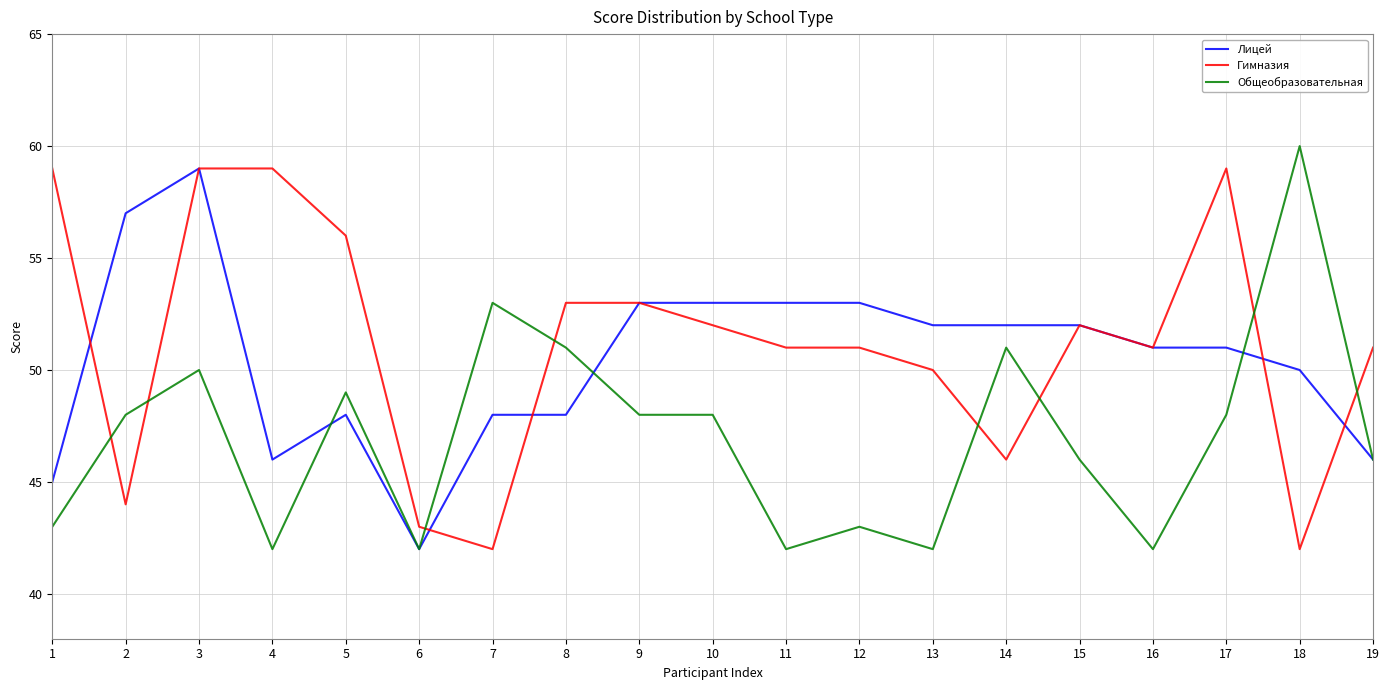

At which category does Лицей reach its first local peak?

3